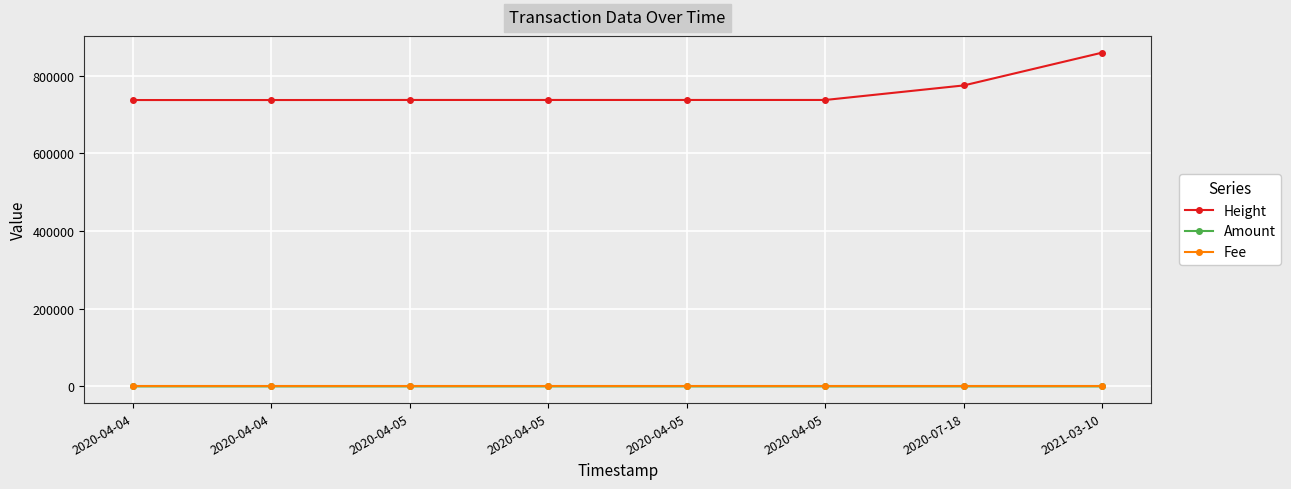

Reading left to right, list all the values displayed in this chart.

Height: 2020-04-04=737182.0	2020-04-04=737200.0	2020-04-05=737366.0	2020-04-05=737367.0	2020-04-05=737368.0	2020-04-05=737371.0	2020-07-18=774830.0	2021-03-10=859351.0
Amount: 2020-04-04=0.1	2020-04-04=0.0	2020-04-05=0.0	2020-04-05=0.2	2020-04-05=0.0	2020-04-05=0.0	2020-07-18=20.1	2021-03-10=13.8
Fee: 2020-04-04=0.0	2020-04-04=0.0	2020-04-05=0.0	2020-04-05=0.1	2020-04-05=0.1	2020-04-05=0.1	2020-07-18=0.1	2021-03-10=0.1